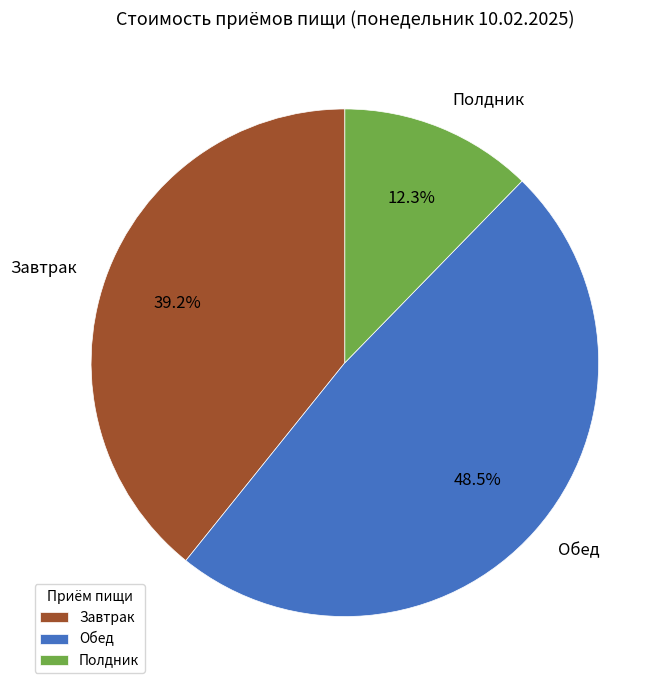

How many slices are in this pie chart?

3